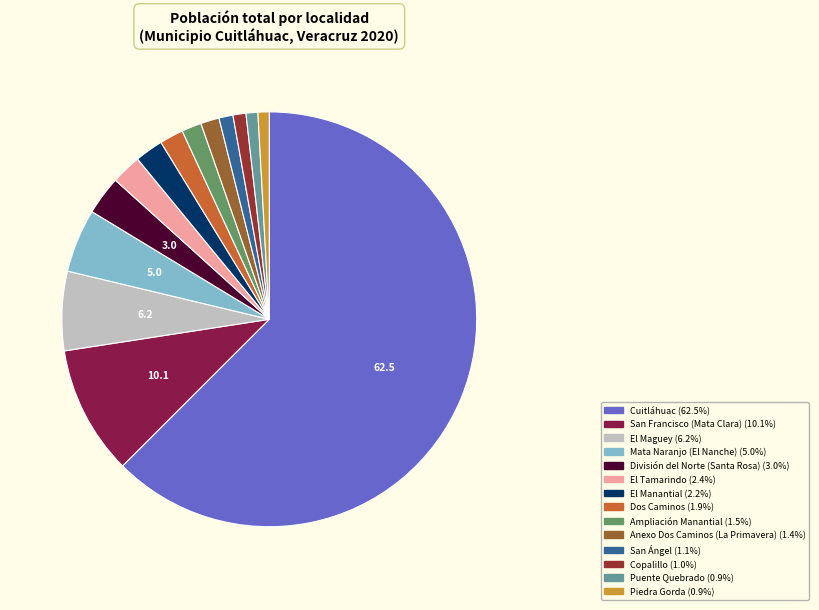

Which category accounts for the majority?

Cuitláhuac